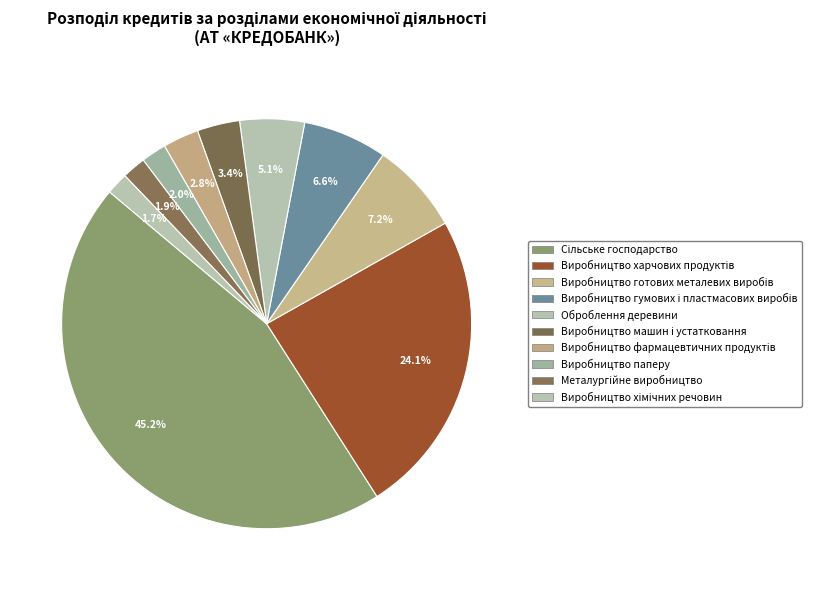

Does Виробництво готових металевих виробів represent more than half of the total?

No